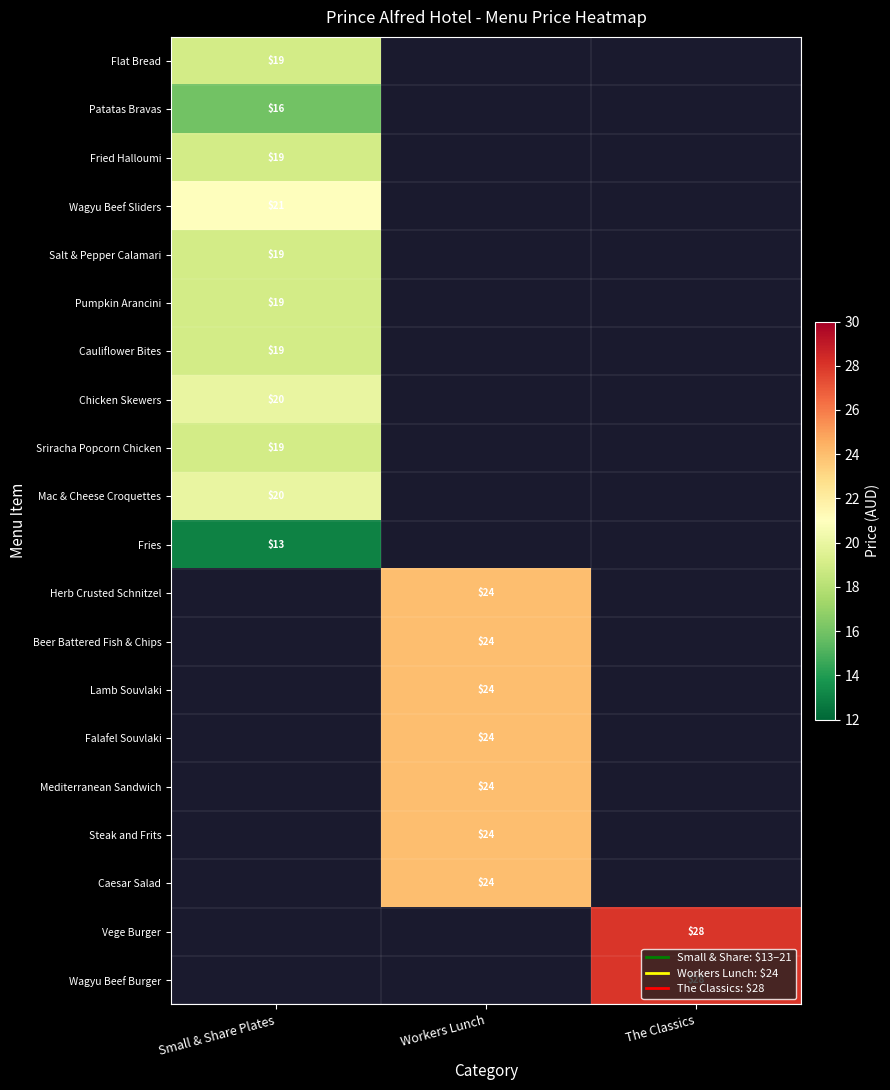

What is the maximum value shown in the chart?

28.0